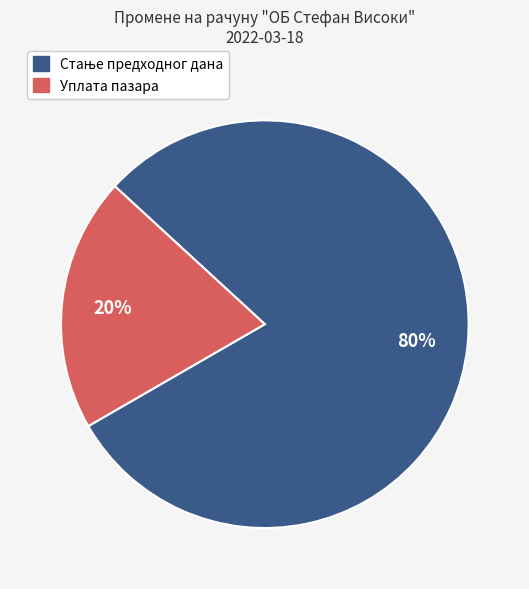

Is there any slice that represents more than half of the pie?

Yes